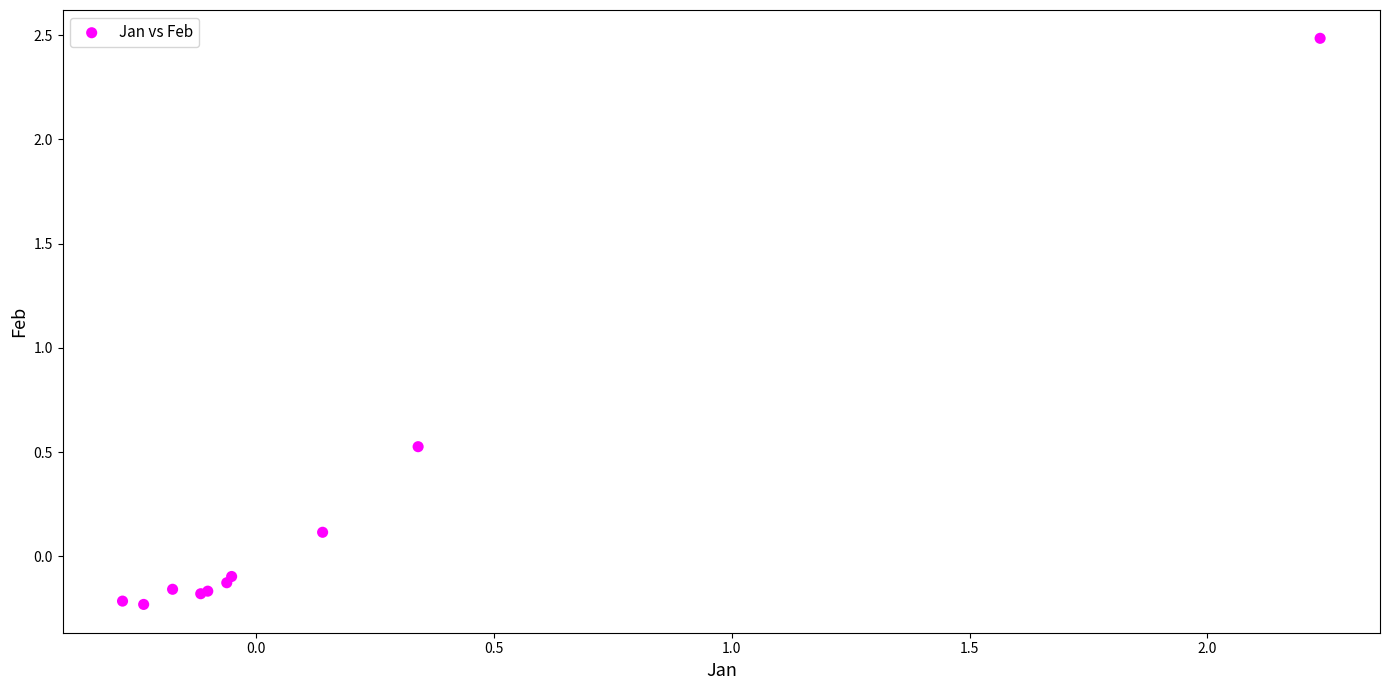

What Y value in the scatter plot is closest to 1?

0.5